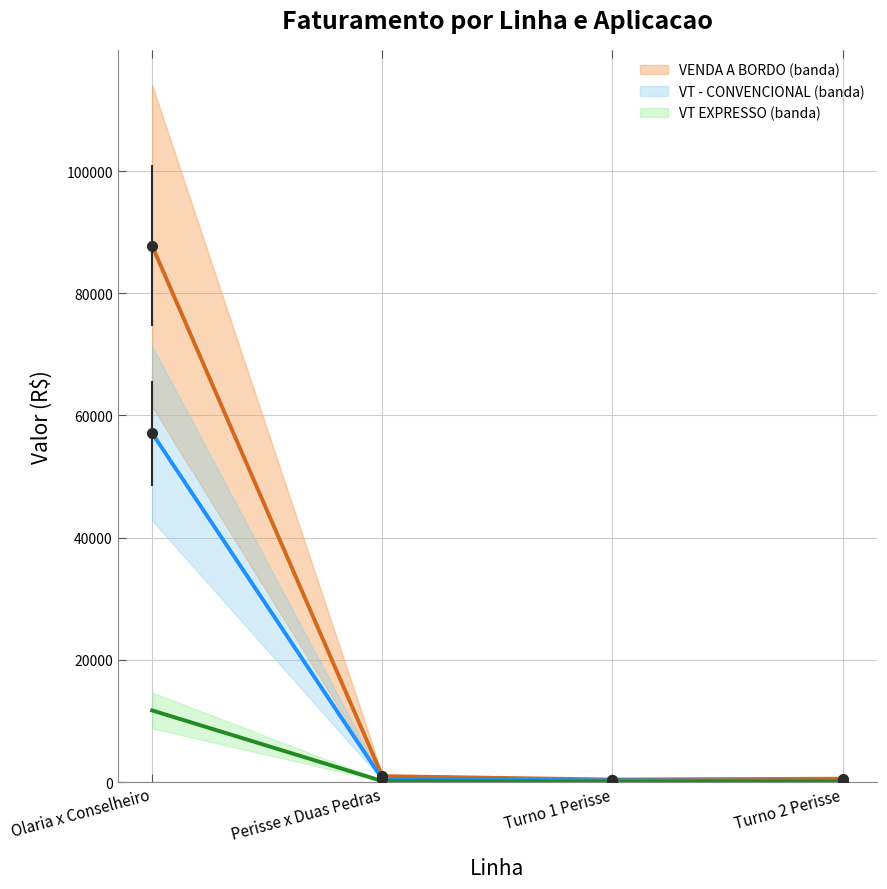

The VT - CONVENCIONAL series shows 193.2 at Turno 2 Perisse. True or false?

True